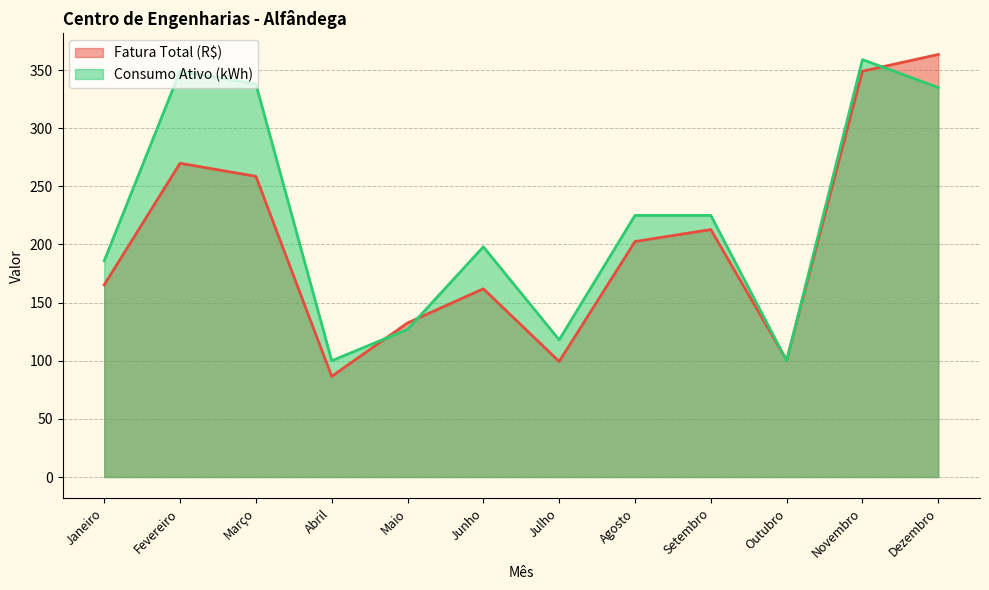

At which category does the chart reach its minimum across all series?

Abril